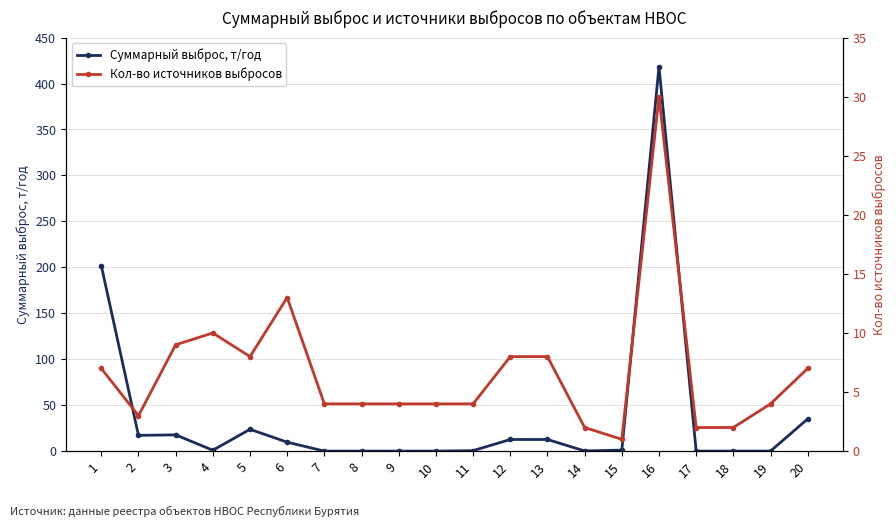

Which has a higher value, 7 or 4?

4